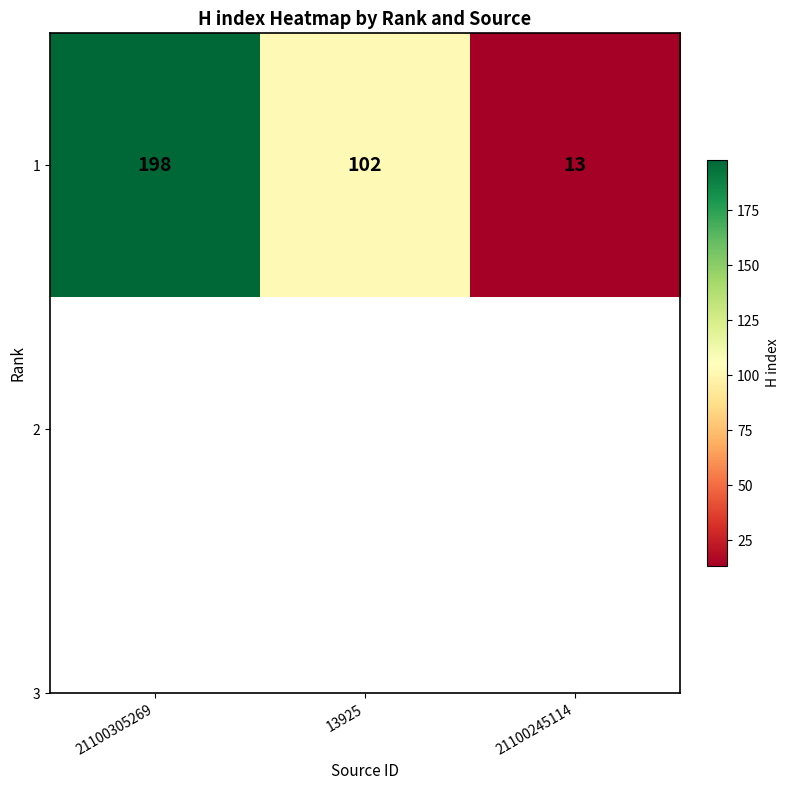

How many categories are shown in the chart?

3